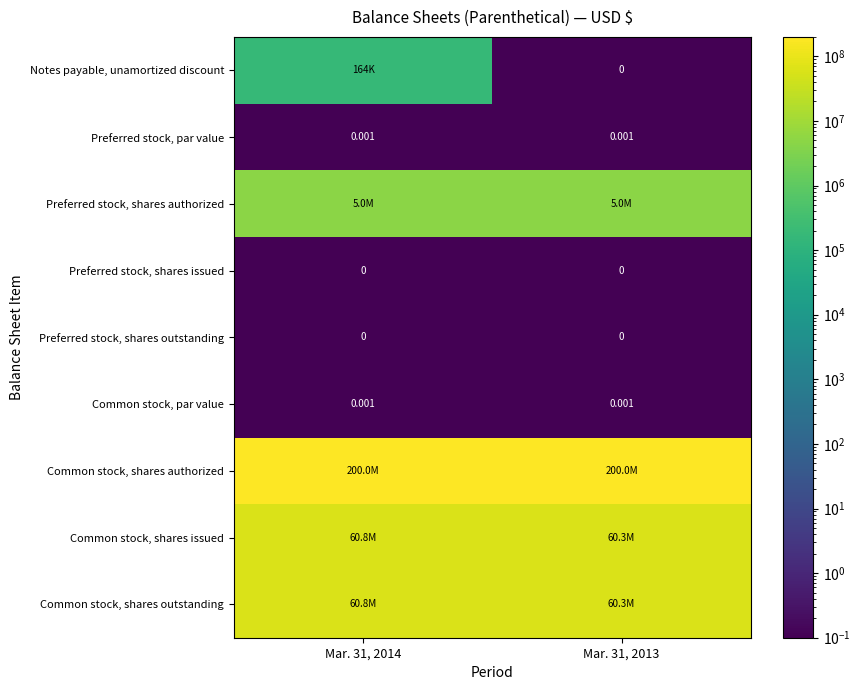

List the labels in order of Notes payable, unamortized discount value, largest first.

Mar. 31, 2014, Mar. 31, 2013